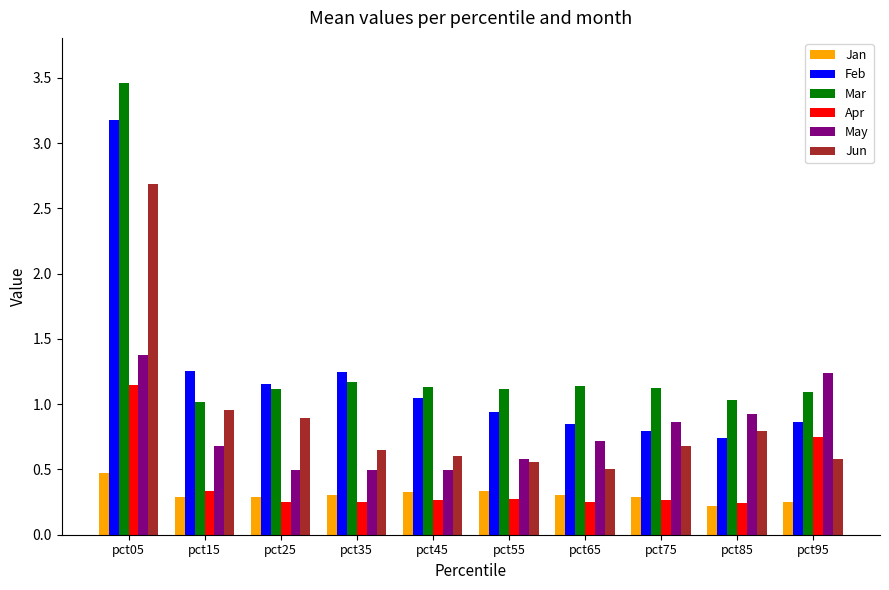

Rank the series by their maximum value, from highest to lowest.

Mar, Feb, Jun, May, Apr, Jan